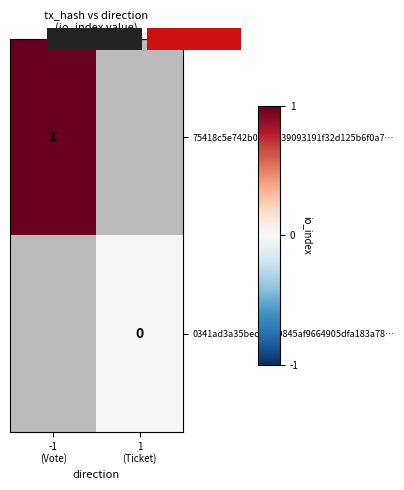

How many categories are shown in the chart?

2